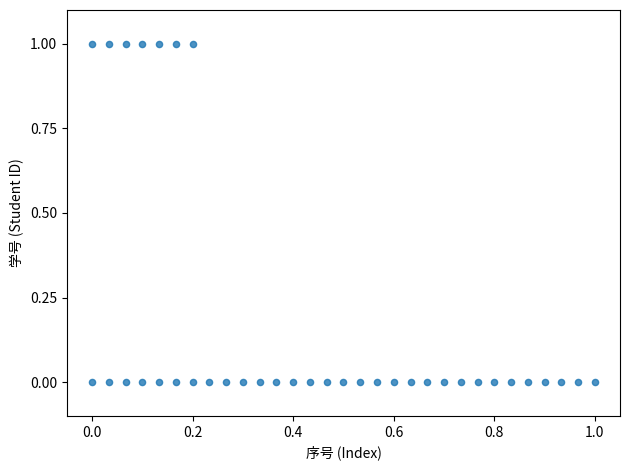

Count the number of points in this scatter plot.

38